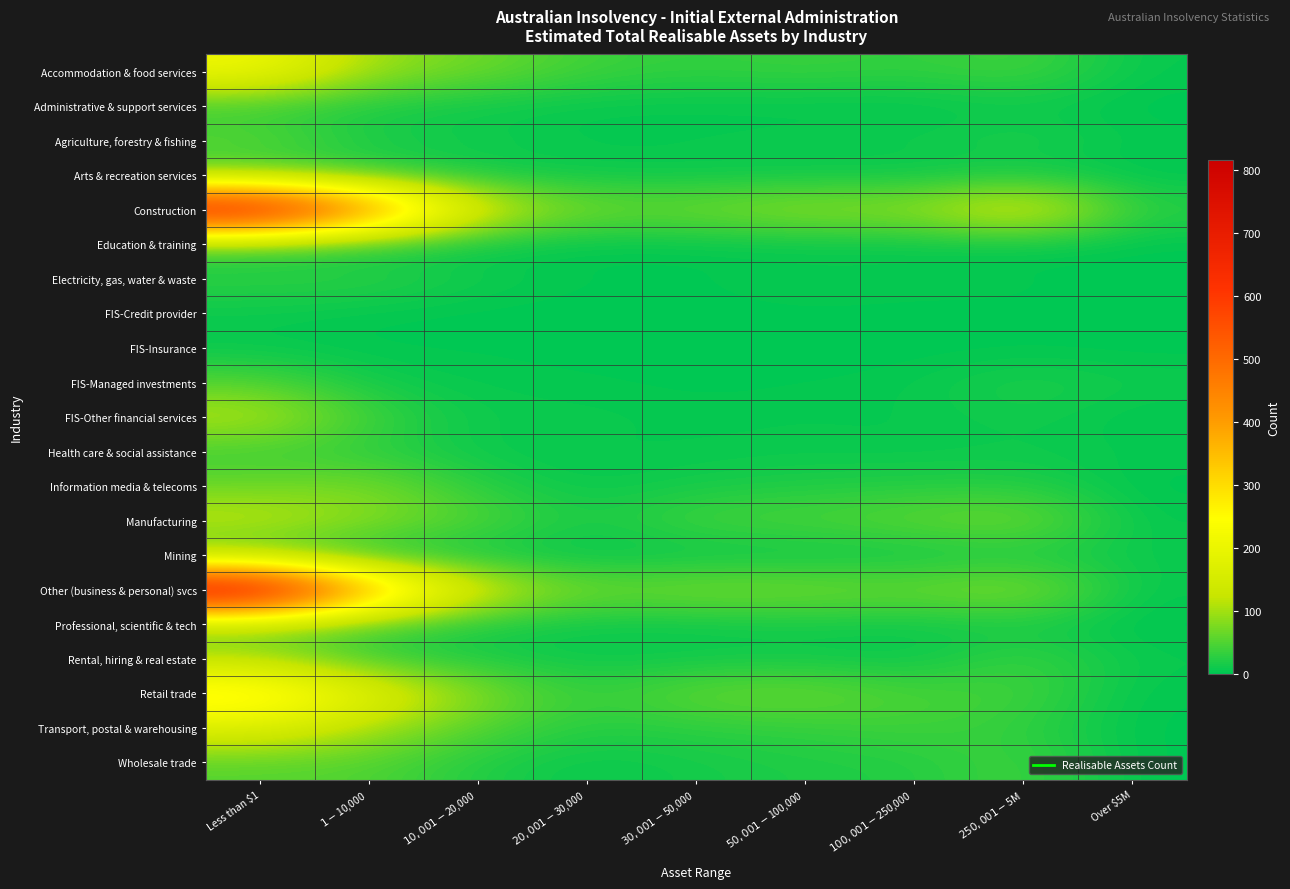

At which category does the chart reach its minimum across all series?

Over $5M